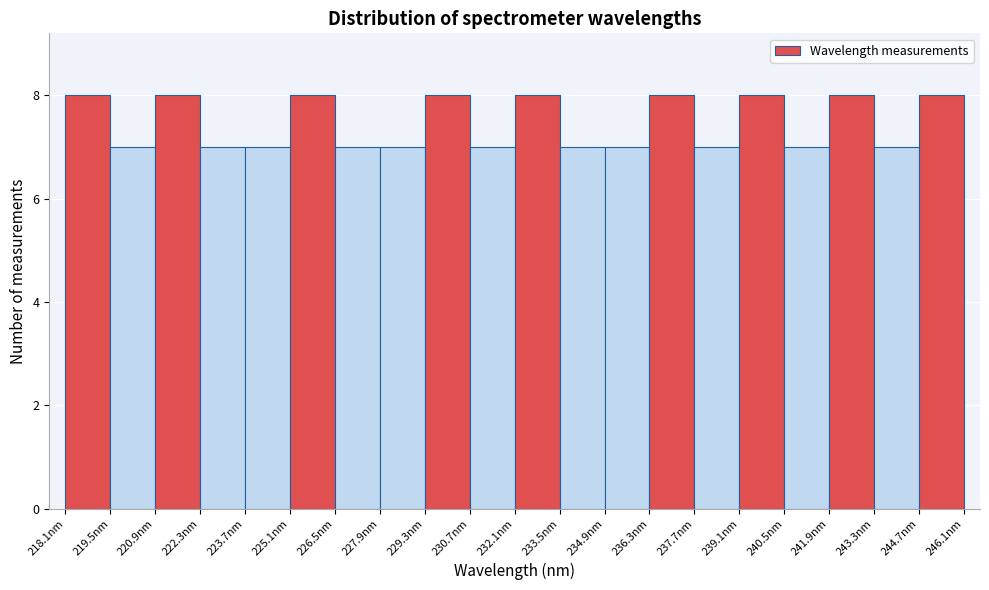

Reading left to right, transcribe this chart: for each bar, give the range it covers on the x-axis and its height. Neither the bar edges nor the heights are printed on the chart, so give them approximately, as read against the axes.

218.0 to 219.4: 8
219.4 to 220.8: 7
220.8 to 222.2: 8
222.2 to 223.6: 7
223.6 to 225.0: 7
225.0 to 226.4: 8
226.4 to 227.8: 7
227.8 to 229.2: 7
229.2 to 230.6: 8
230.6 to 232.0: 7
232.0 to 233.4: 8
233.4 to 234.8: 7
234.8 to 236.2: 7
236.2 to 237.8: 8
237.8 to 239.2: 7
239.2 to 240.6: 8
240.6 to 242.0: 7
242.0 to 243.4: 8
243.4 to 244.8: 7
244.8 to 246.2: 8